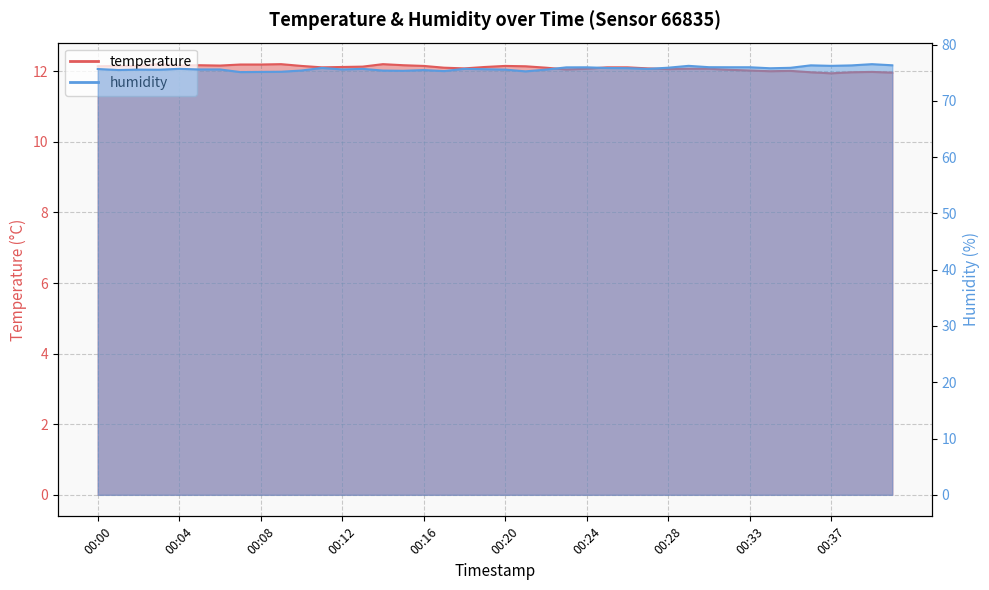

How many values in the temperature series exceed 12?

34